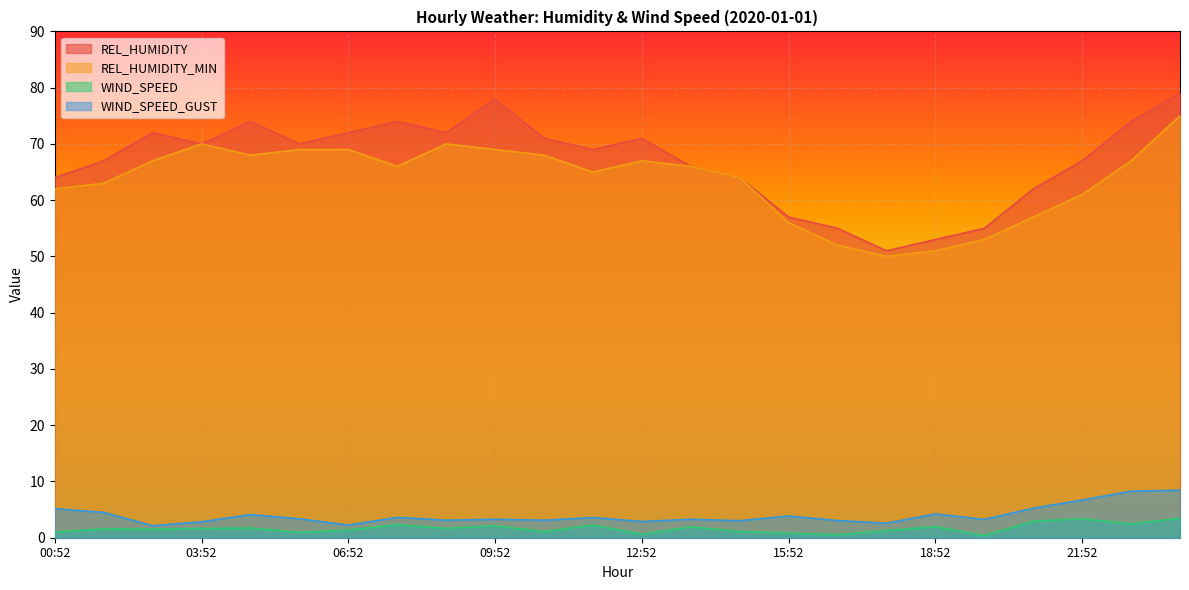

Between 04:52 and 16:52, which series saw the biggest shift?

REL_HUMIDITY